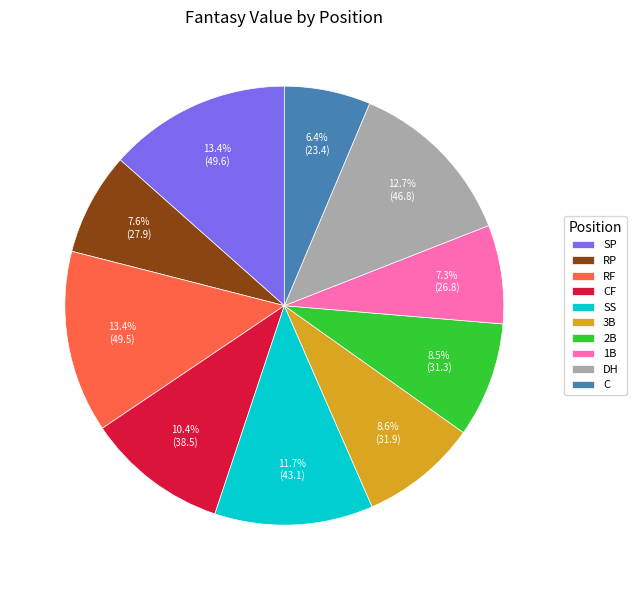

What is the ratio of the value at SS to the value at 3B?

1.4